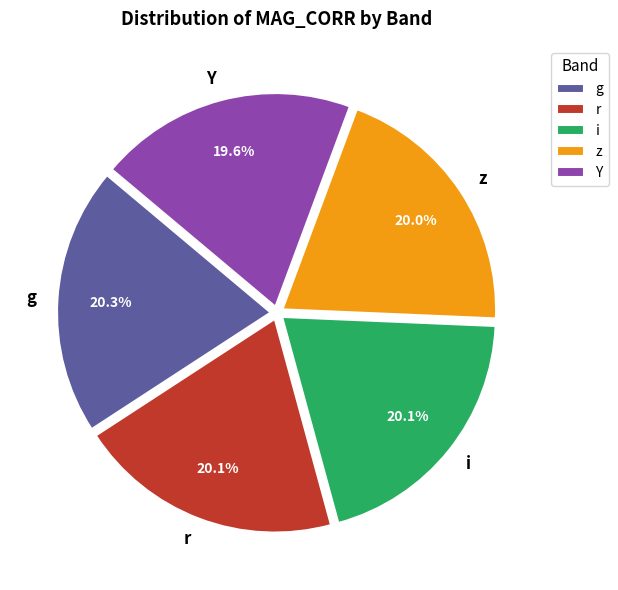

What percentage is the r slice, to the nearest percent?

20%